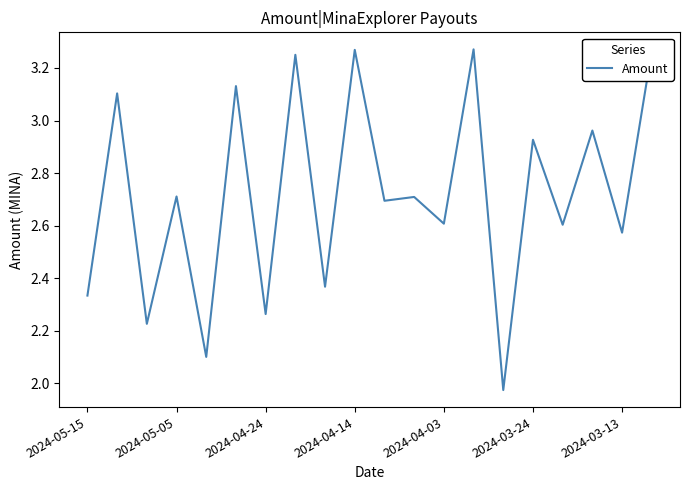

What is the difference between the maximum and minimum values?

1.3